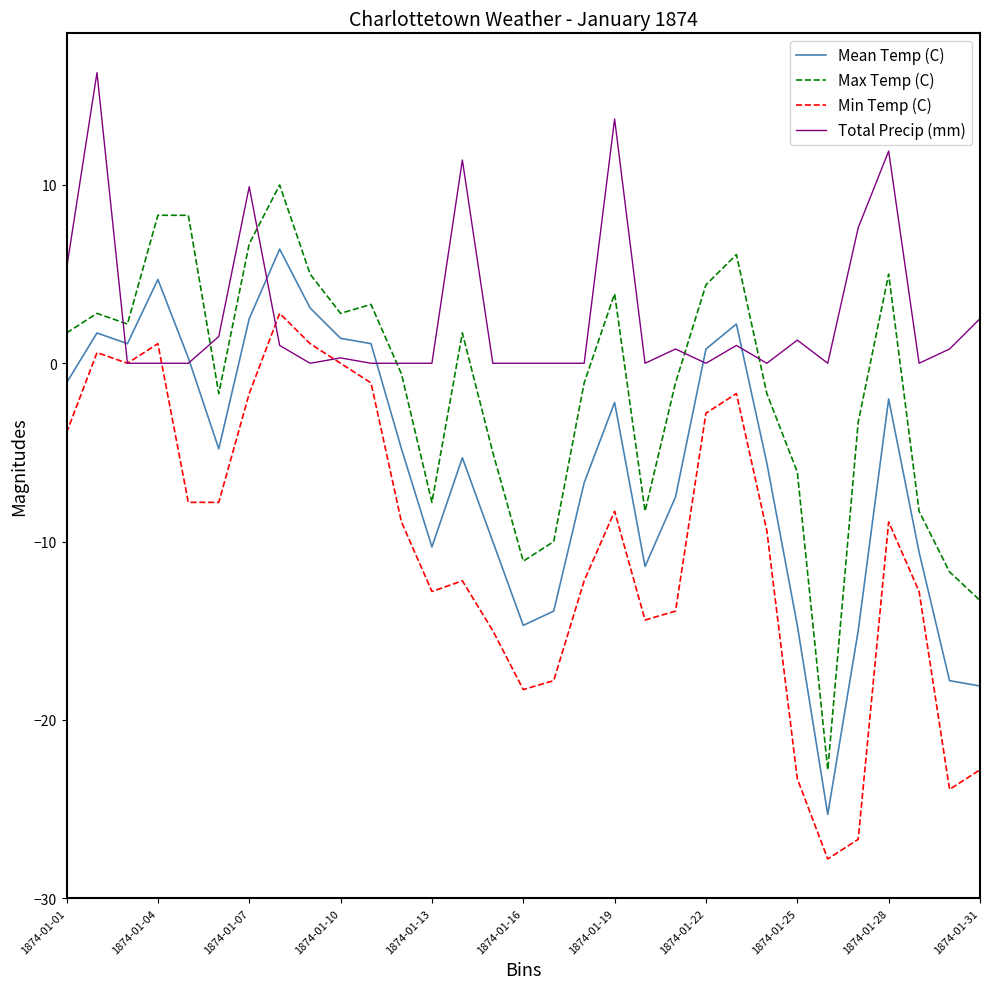

What is the difference between the maximum and minimum values in the Min Temp (C) series?

30.6